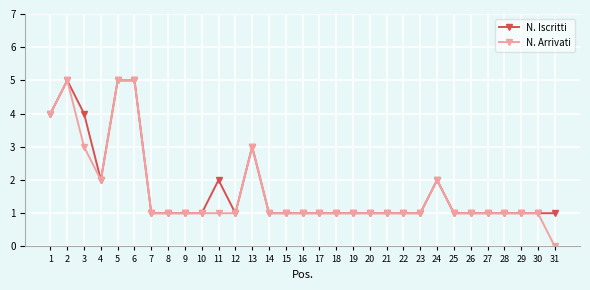

The N. Iscritti series shows 1 at 27. True or false?

True